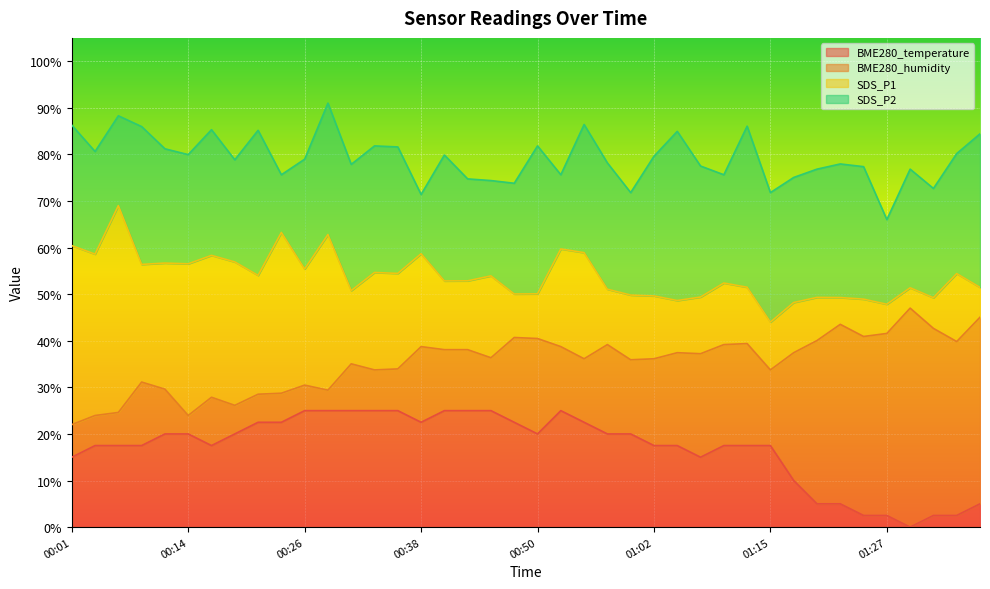

How many lines are shown in the chart?

4